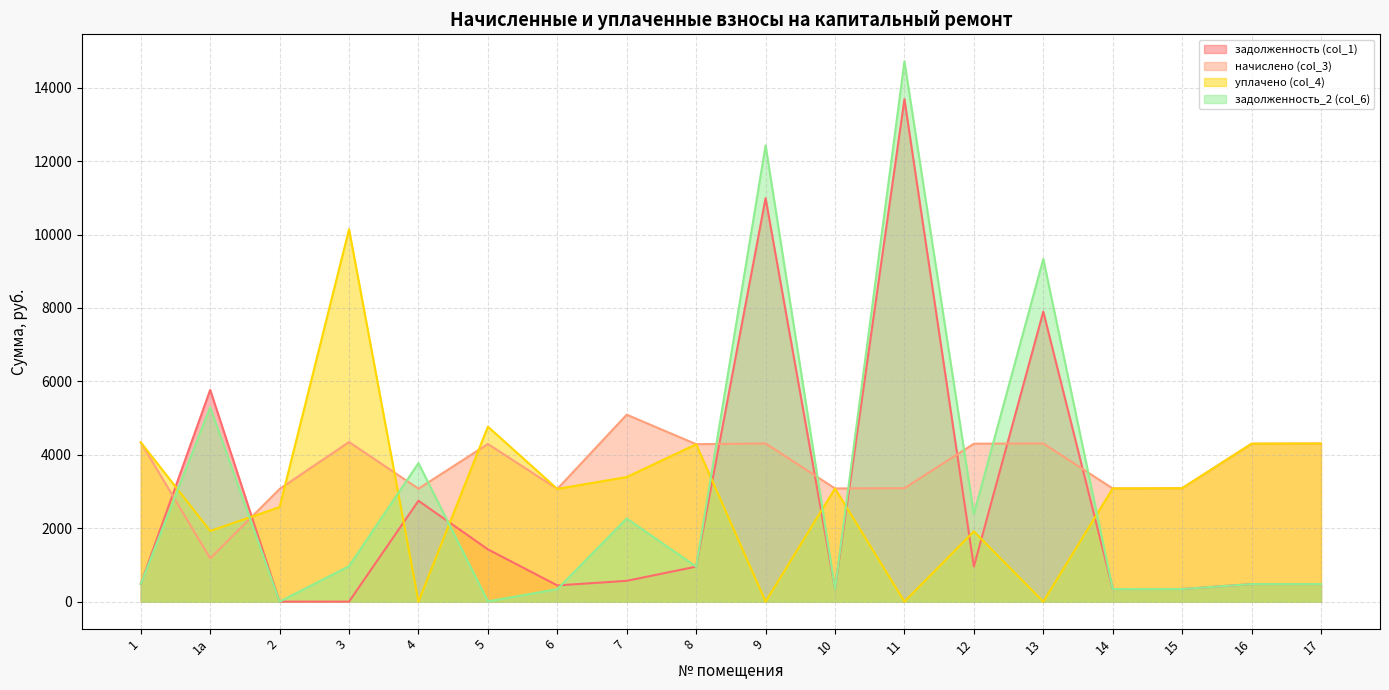

How many interior local peaks does the начислено (col_3) series have?

5